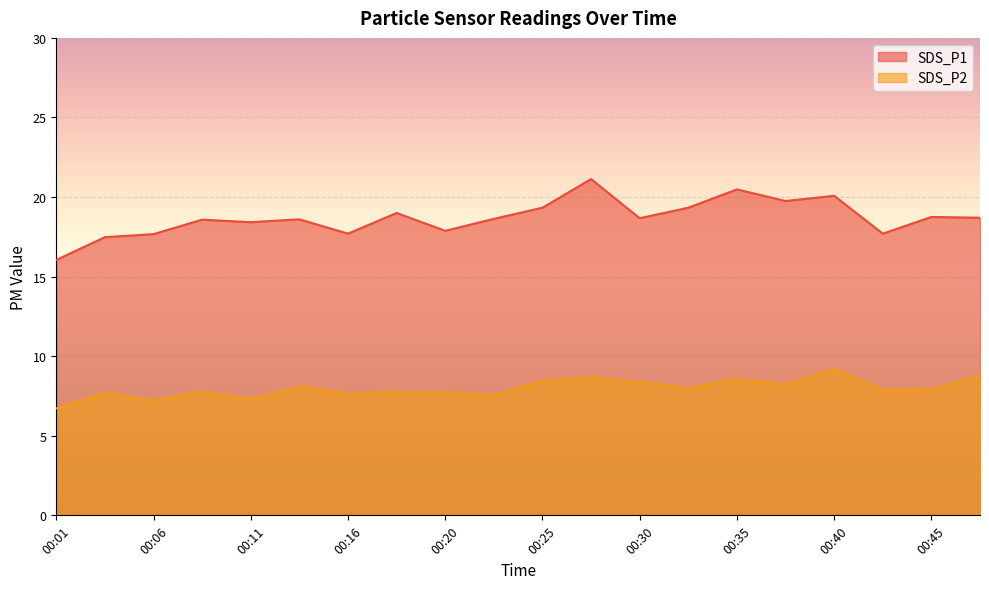

True or false: SDS_P1 and SDS_P2 cross at least once.

False